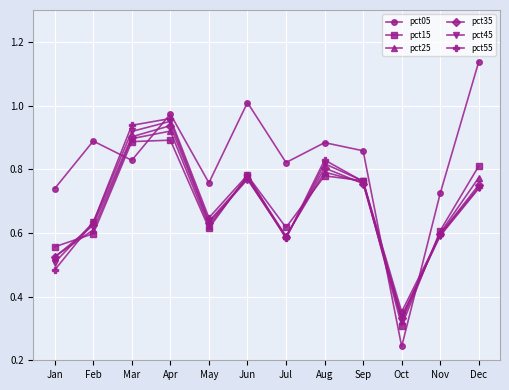

The pct05 series shows 0.4 at May. True or false?

False